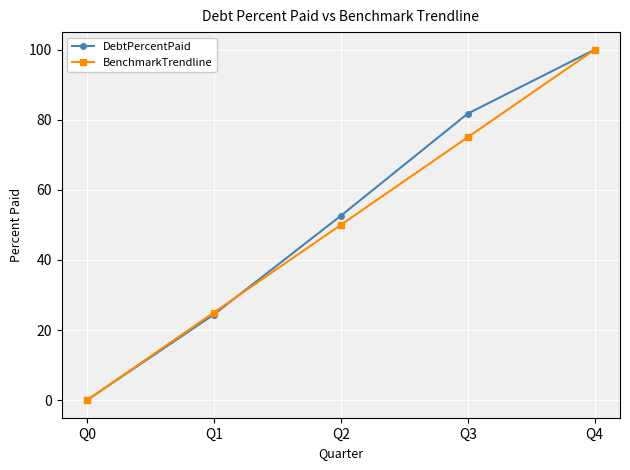

Which series changed the most between Q0 and Q1?

BenchmarkTrendline